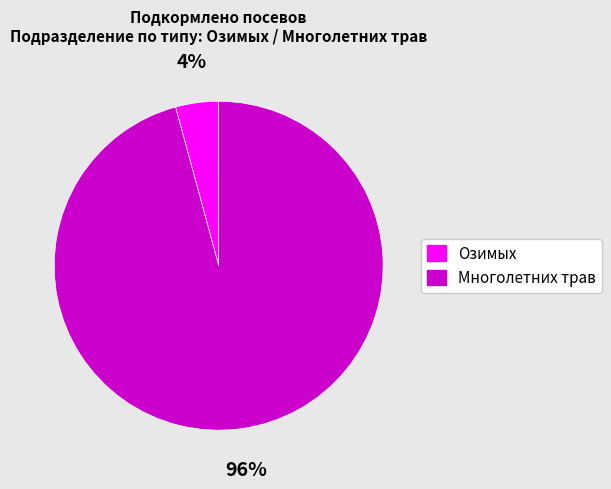

Between Озимых and Многолетних трав, which is larger?

Многолетних трав